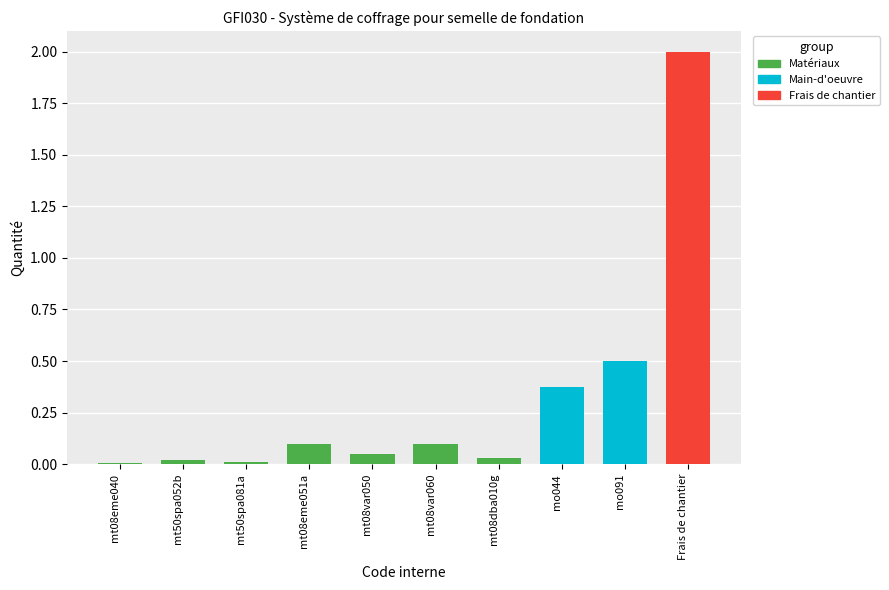

Are the bars grouped side by side (vs. stacked)?

No